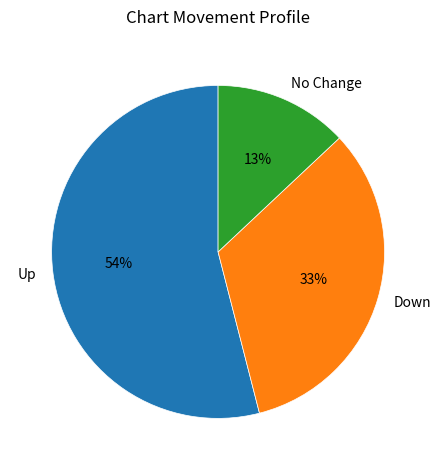

How many slices are in this pie chart?

3